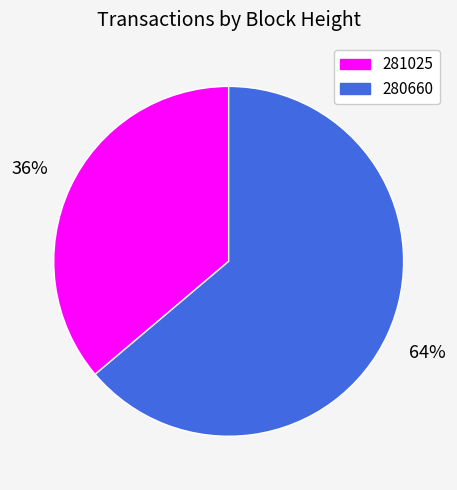

Which category accounts for the majority?

280660